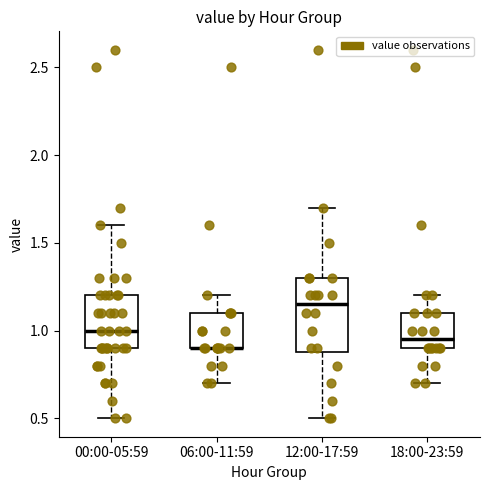

Reading left to right, read every box against the y-axis: the position of its median line, the range the box covers, and the ends of its whiskers. The values are not printed on the chart, so give them approximately, as read against the axis.

00:00-05:59: median 1.00, box 0.90 to 1.20, whiskers 0.50 to 1.60
06:00-11:59: median 0.90 (drawn on the box's lower edge), box 0.90 to 1.10, whiskers 0.70 to 1.20
12:00-17:59: median 1.15, box 0.90 to 1.30, whiskers 0.50 to 1.70
18:00-23:59: median 0.95, box 0.90 to 1.10, whiskers 0.70 to 1.20